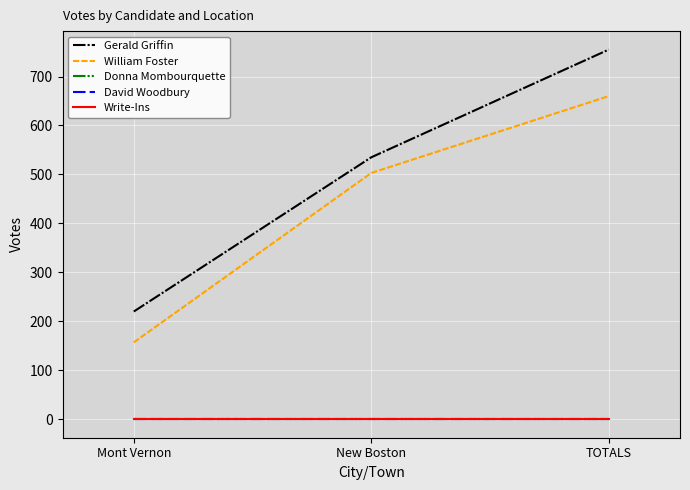

Is this an area chart (filled region under the line)?

No